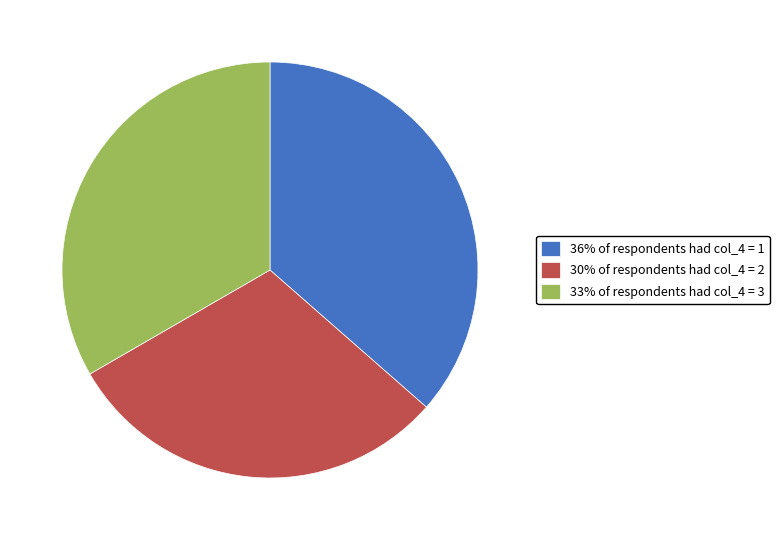

Count the number of slices in the pie.

3